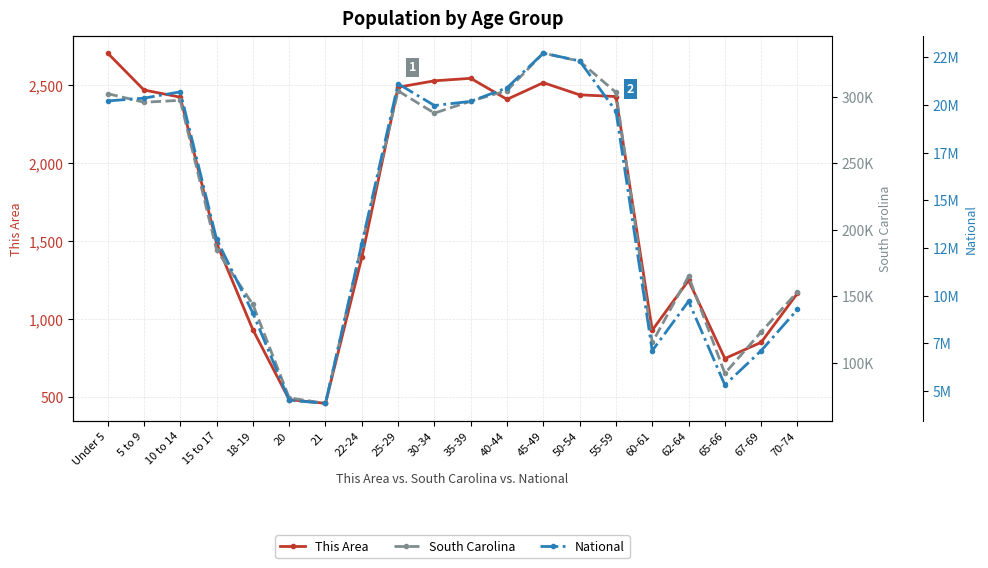

Where is the first local maximum for This Area?

35-39